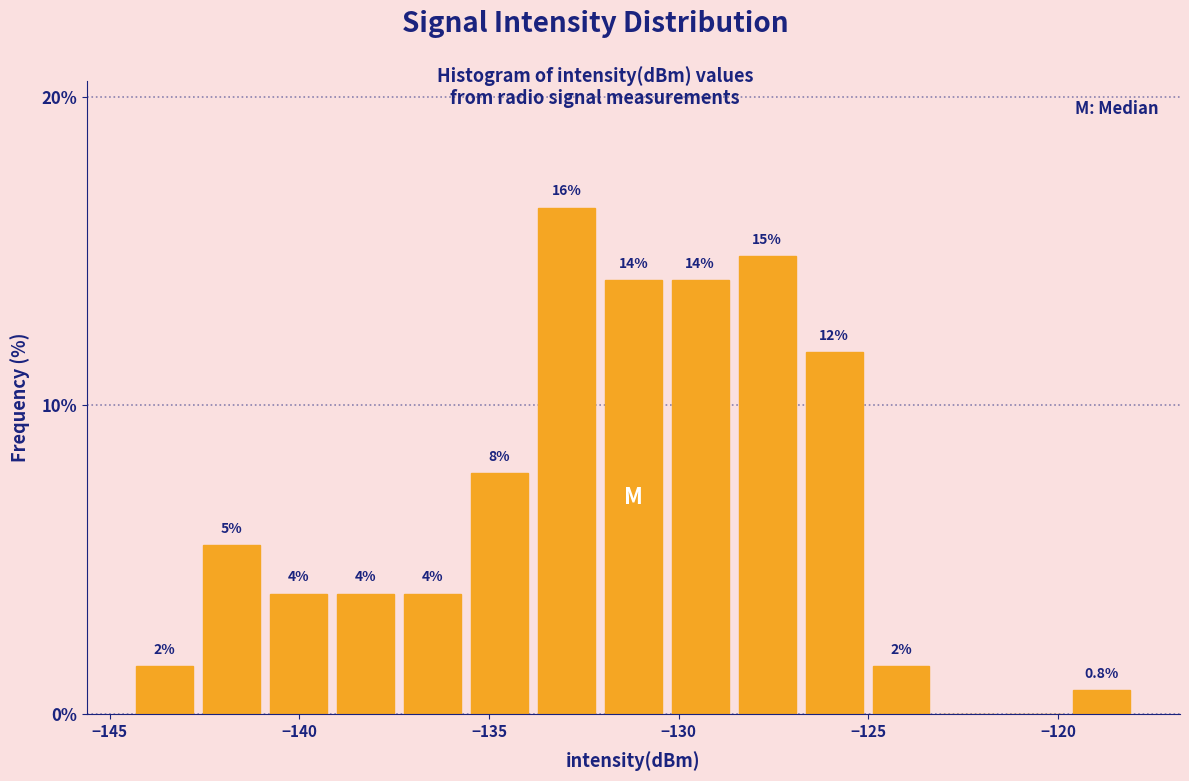

Read against the x-axis, roughly where is the centre of the tallest bar?

-133.0